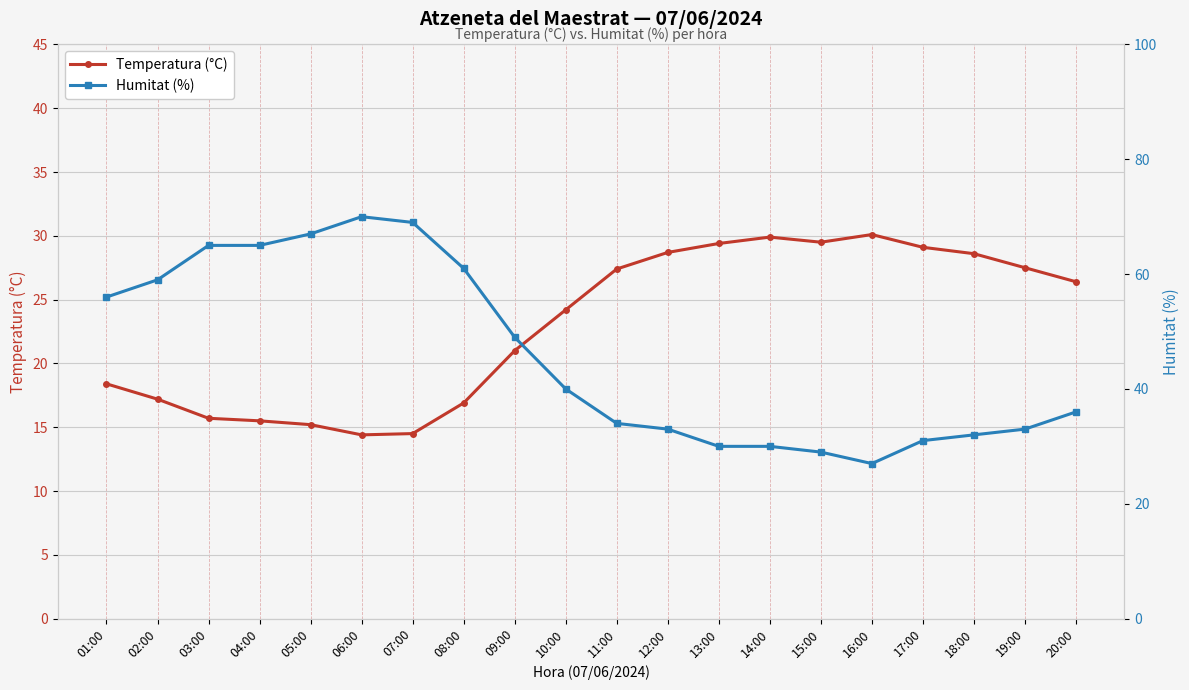

Is this an area chart (filled region under the line)?

No